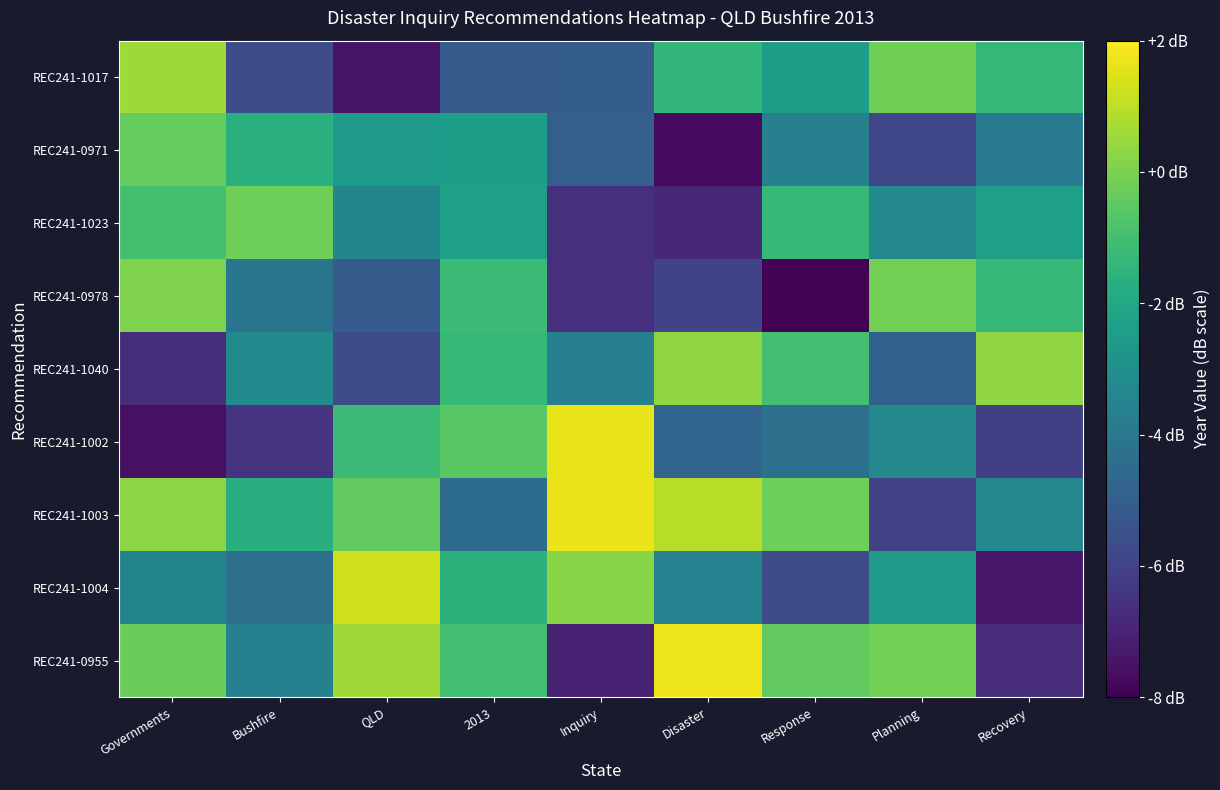

What is the maximum value shown in the chart?

2014.8